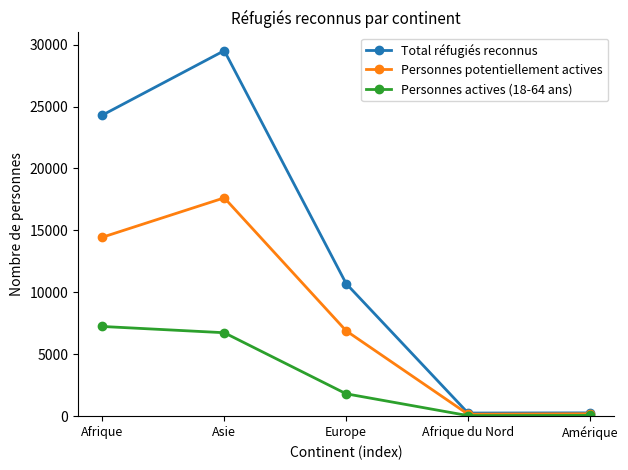

Where is the first local minimum for Personnes potentiellement actives?

Afrique du Nord